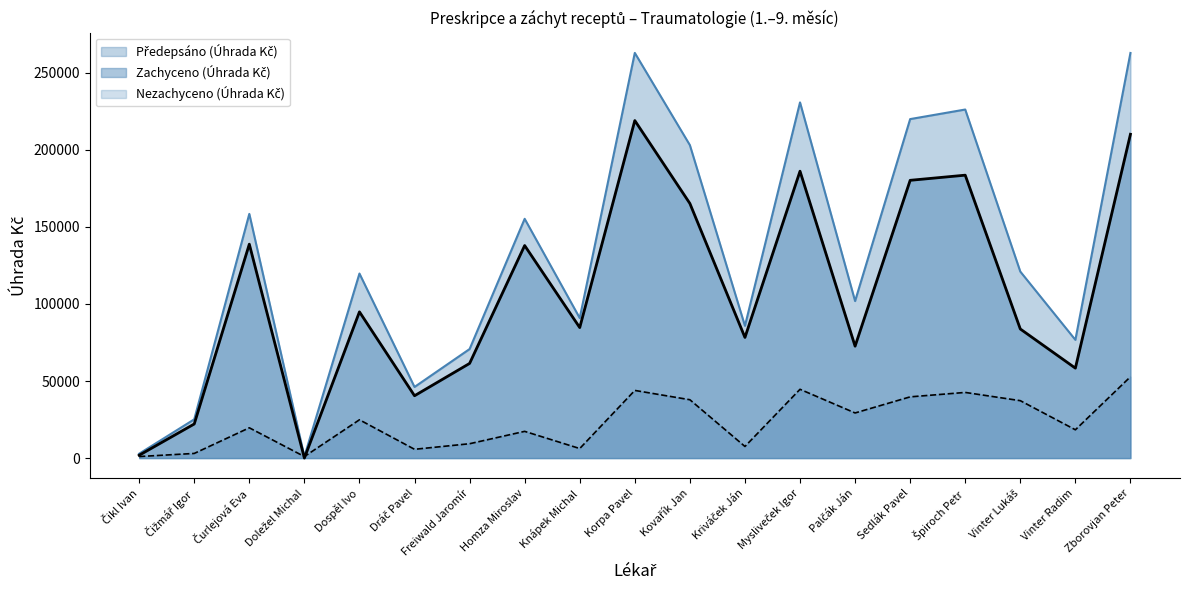

Which series has the widest spread of values?

Předepsáno (Úhrada Kč)